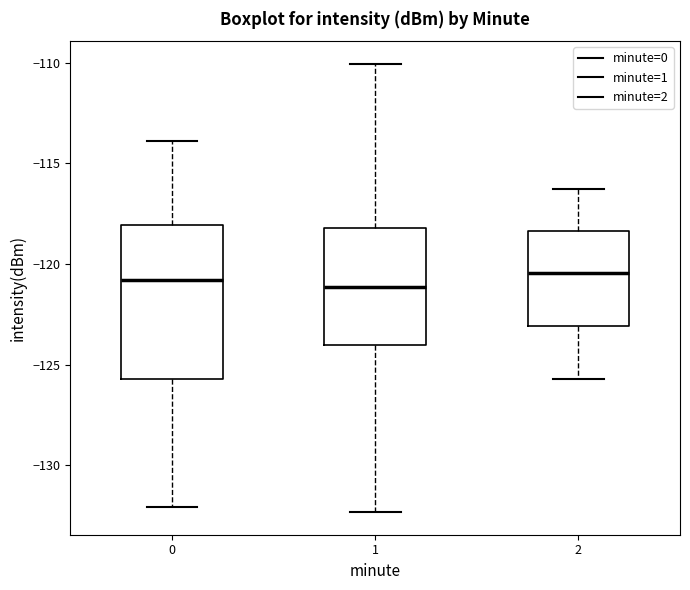

Where does the lower whisker of the box at x = 2 end on the y-axis? The values are not printed on the chart, so give them approximately, as read against the axis.

-125.5